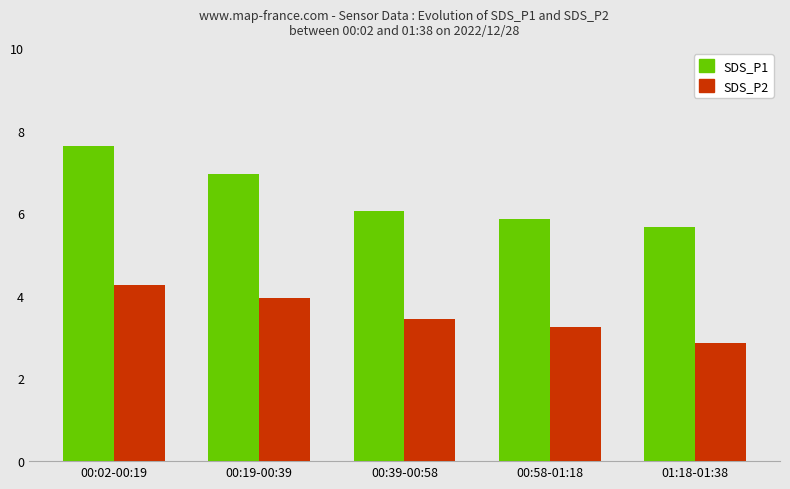

The value of SDS_P1 at 00:19-00:39 is 9.7. True or false?

False